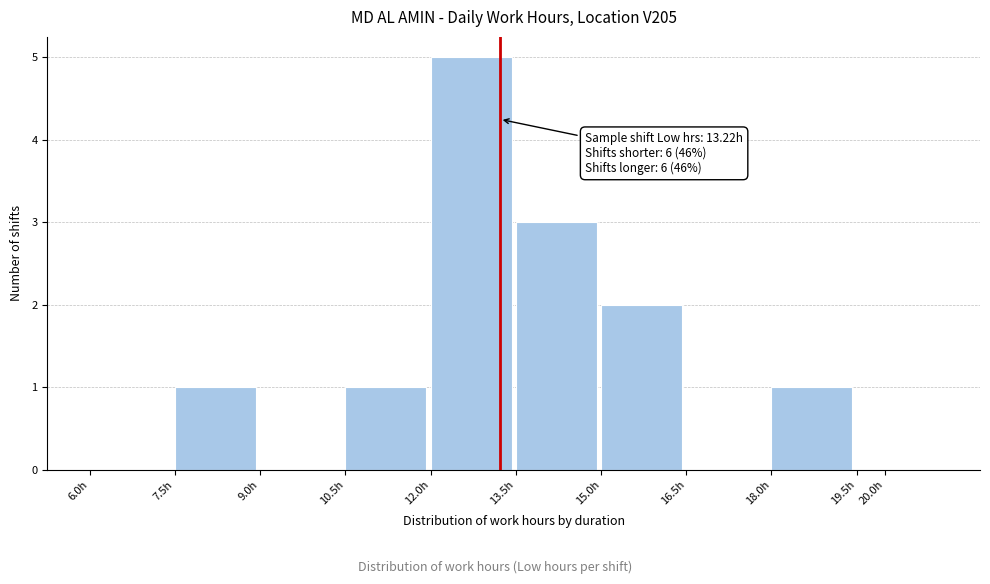

Reading left to right, what are all the values shown in this chart?

6.0h=0	7.5h=1	9.0h=0	10.5h=1	12.0h=5	13.5h=3	15.0h=2	16.5h=0	18.0h=1	20.0h=0